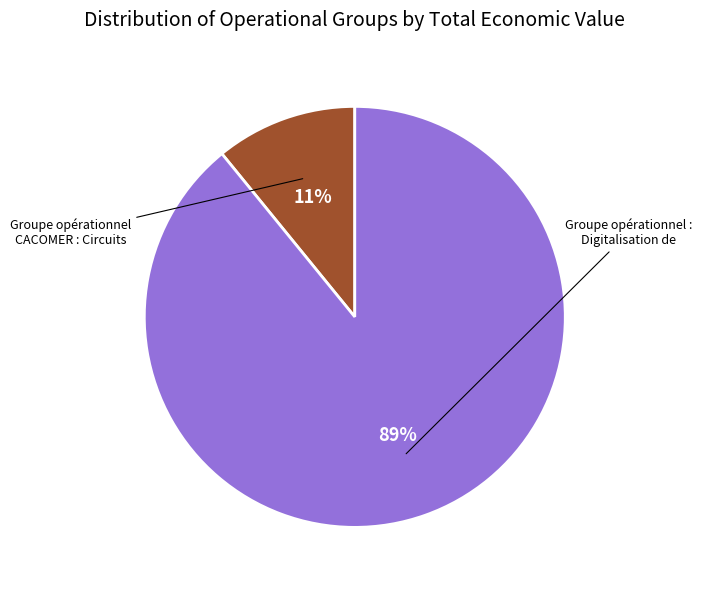

Is there any slice that represents more than half of the pie?

Yes